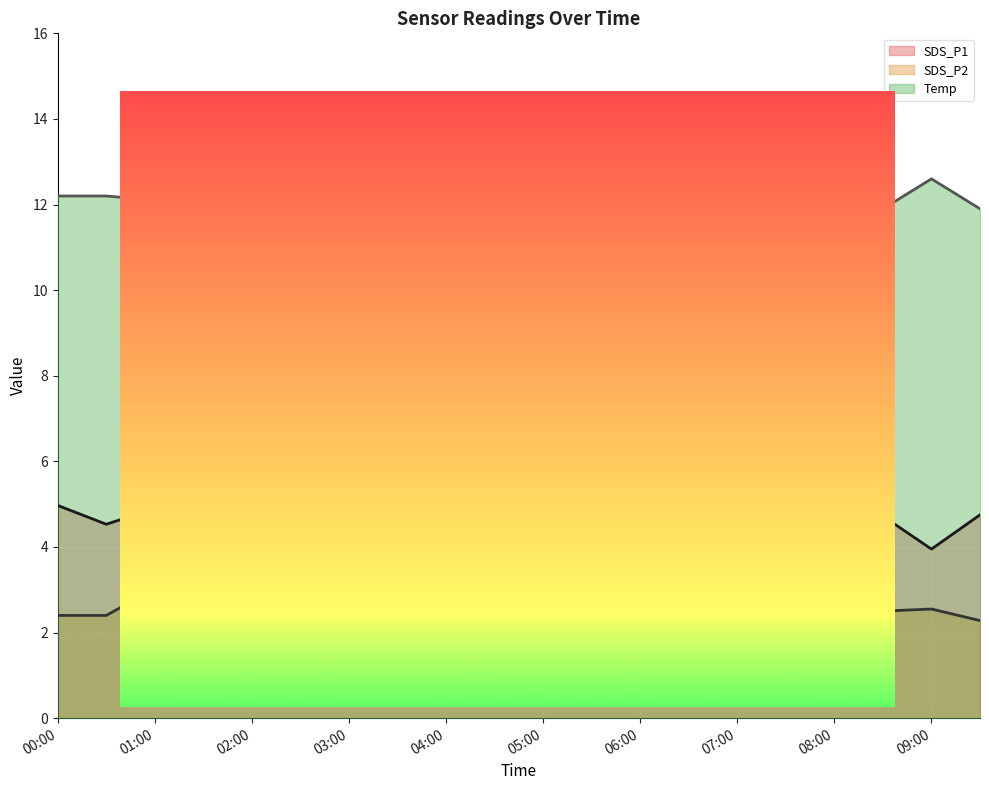

What is the difference between the second highest and minimum values in the SDS_P2 series?

1.3